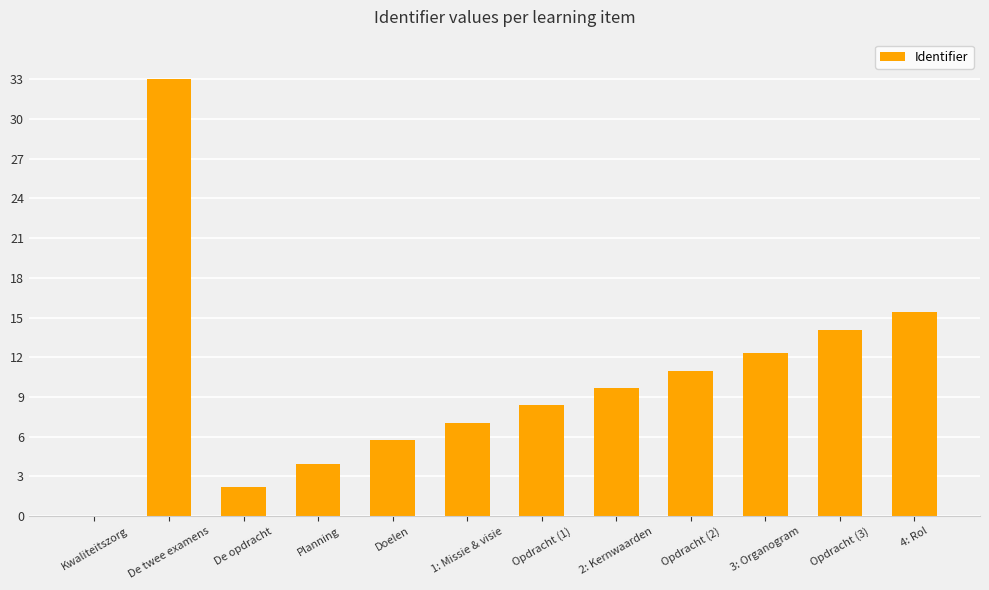

Count the number of data series in this chart.

1